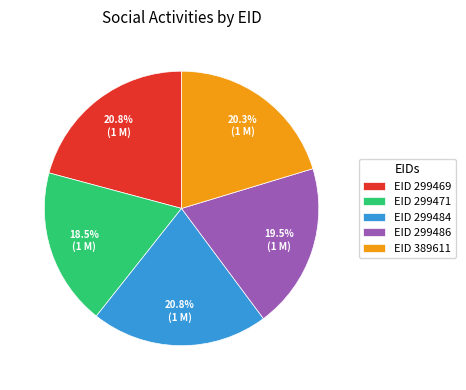

Does any single category account for the majority?

No